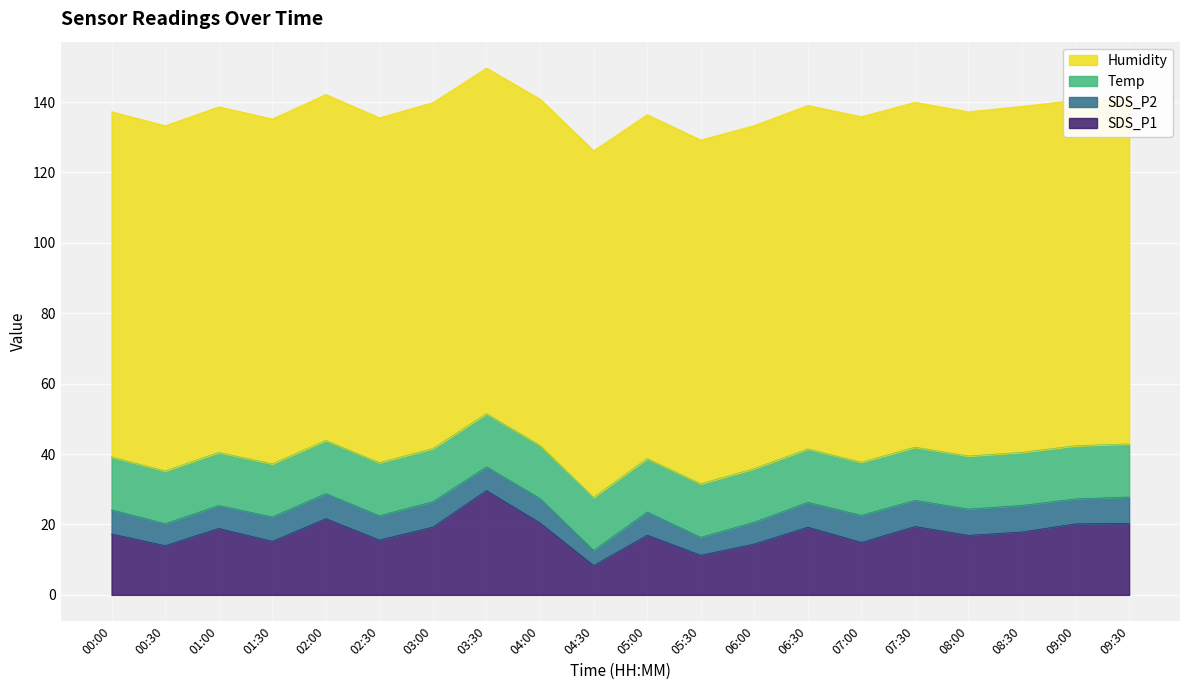

At which label is Humidity closest to 98?

01:30